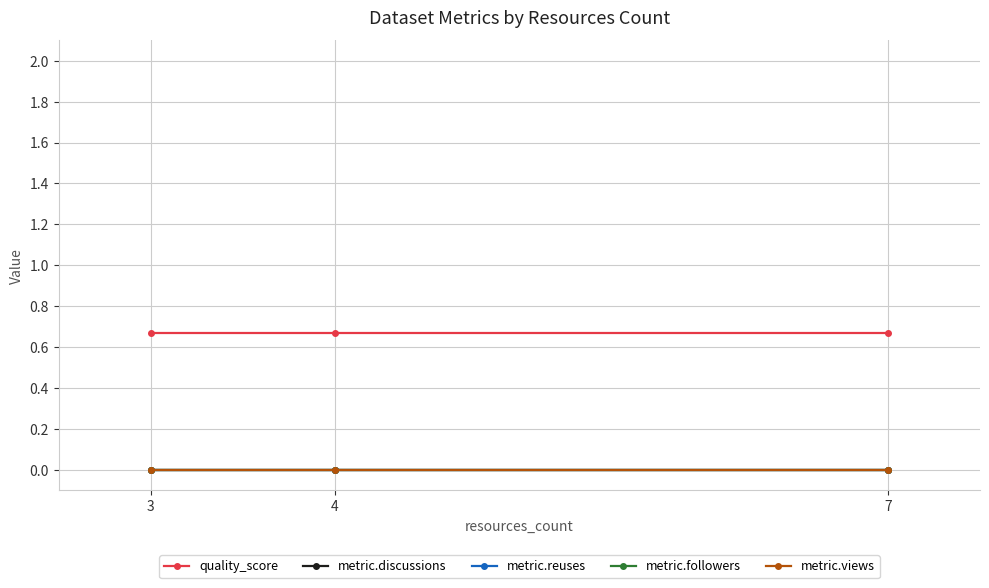

What is the sum of the quality_score values at 3 and 7?

1.3